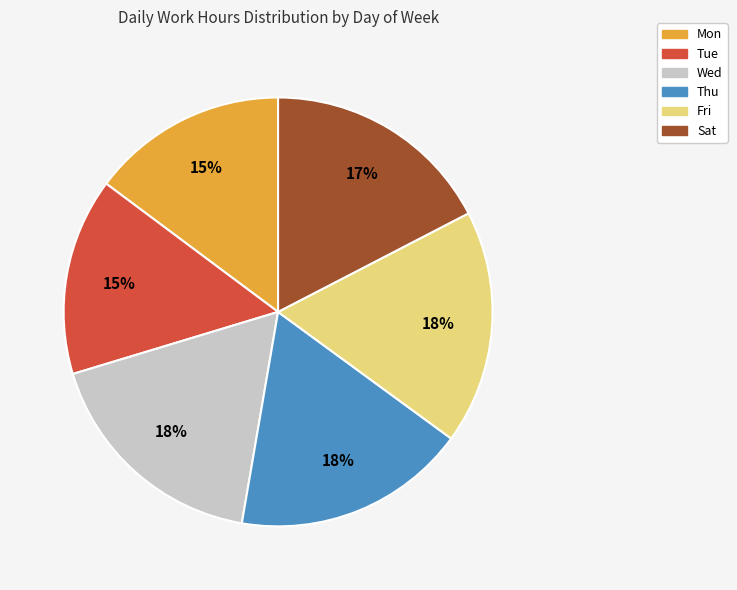

How many segments does this pie chart have?

6